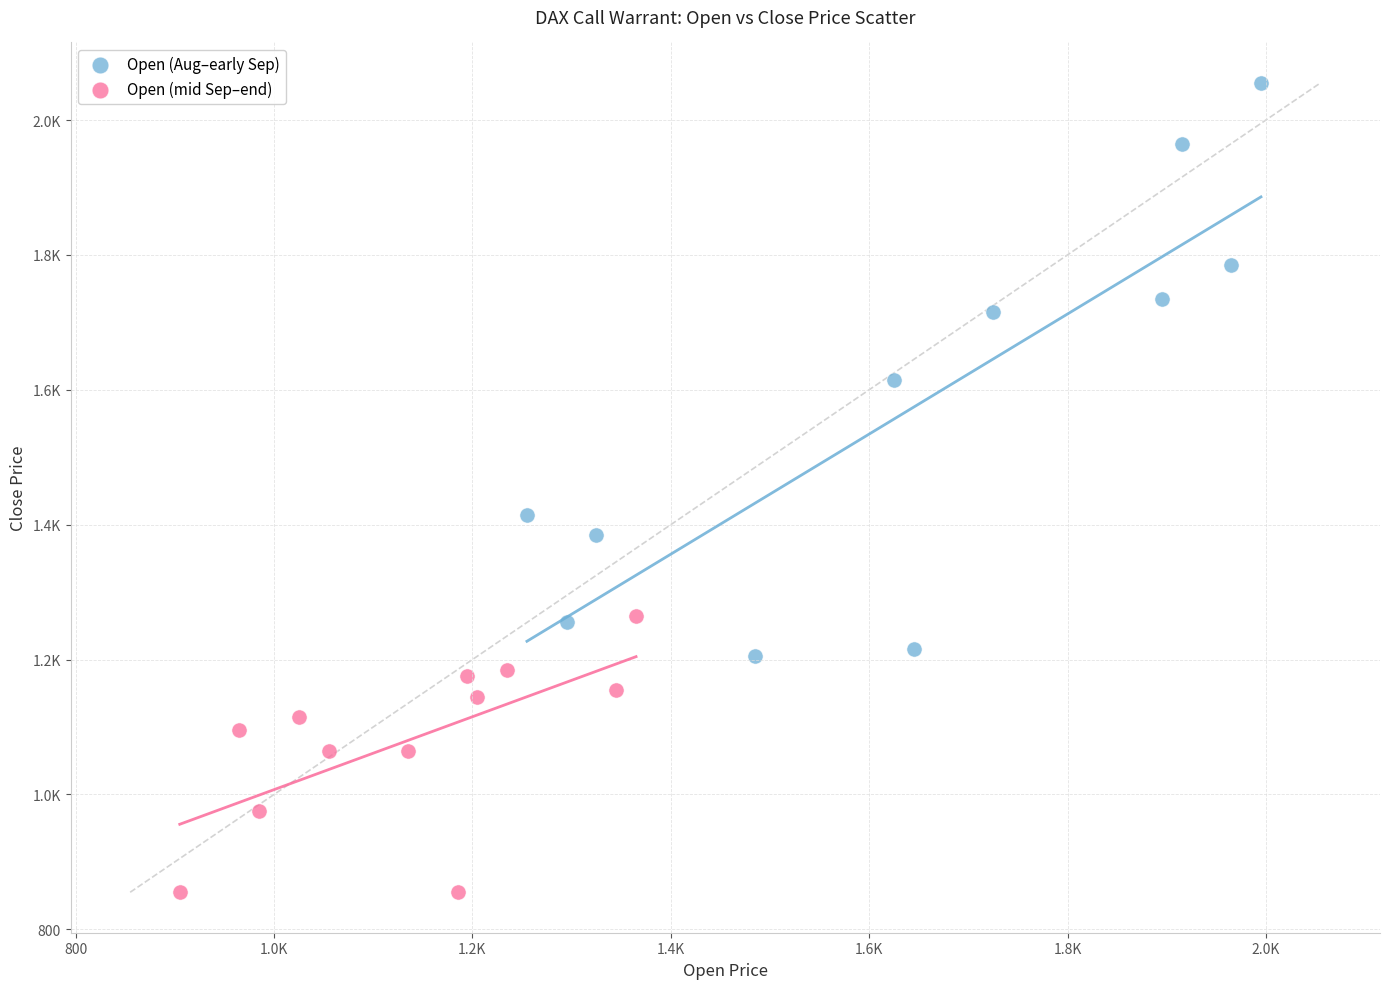

What are all the series names shown in the legend?

Open (Aug–early Sep), Open (mid Sep–end)